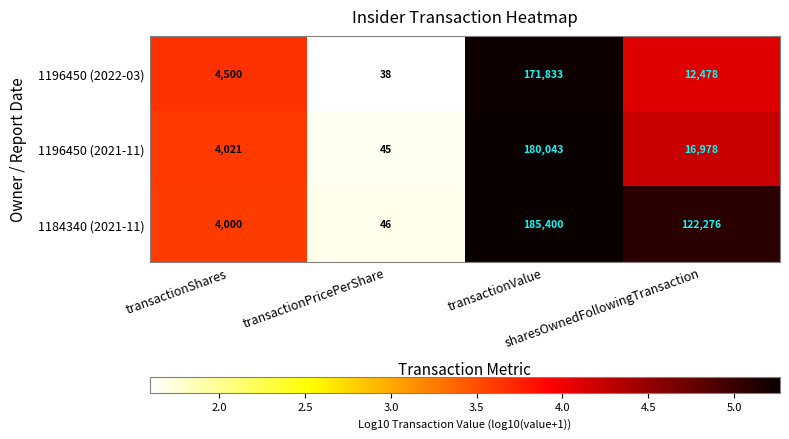

Which series has the largest range (max minus min)?

1184340 (2021-11)